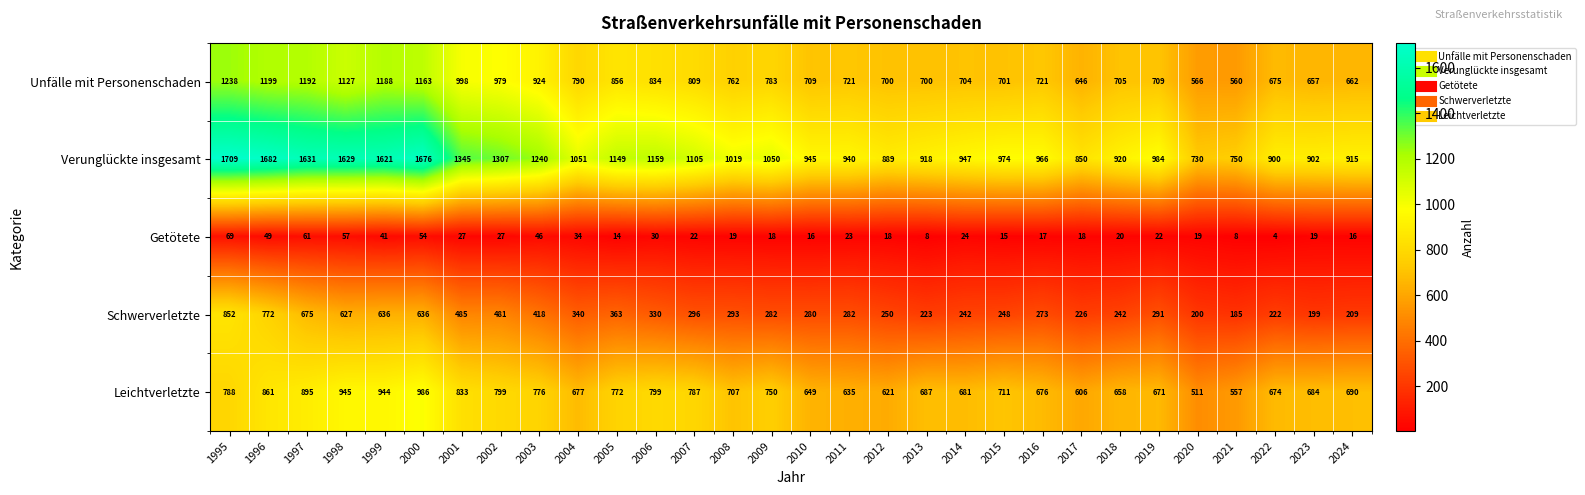

Read the Verunglückte insgesamt value at 2012, to the nearest 50.

900